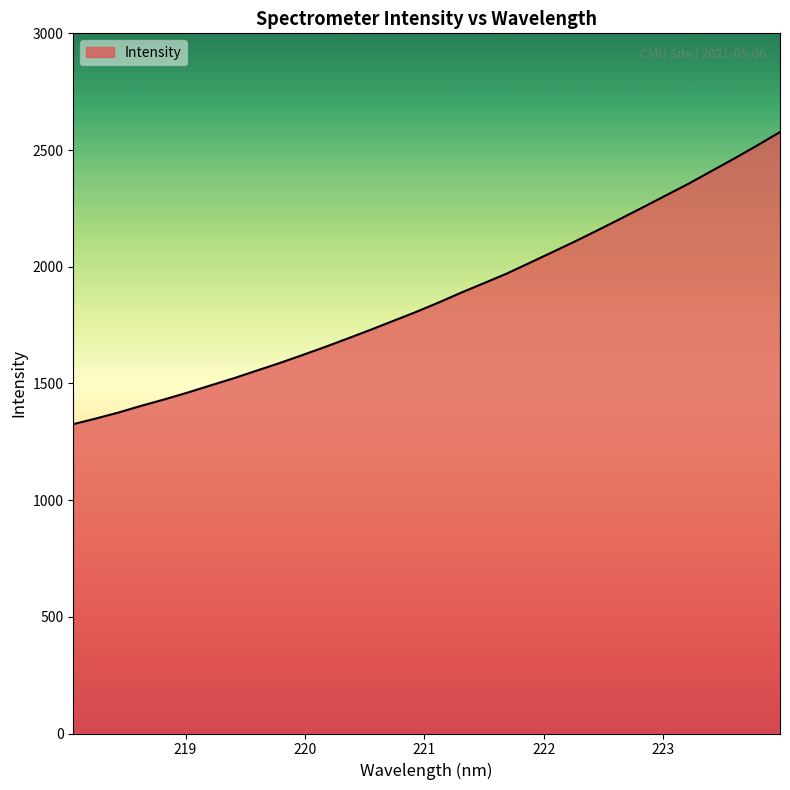

Reading left to right, extract all data points from this chart.

1325.5	1349.8	1375.8	1404.6	1431.7	1460.5	1491.0	1521.1	1553.6	1585.9	1620.1	1654.9	1691.4	1728.5	1766.9	1805.2	1845.9	1888.8	1929.4	1970.4	2016.1	2062.2	2108.4	2156.7	2205.7	2255.5	2306.1	2356.5	2410.3	2464.0	2519.7	2577.0